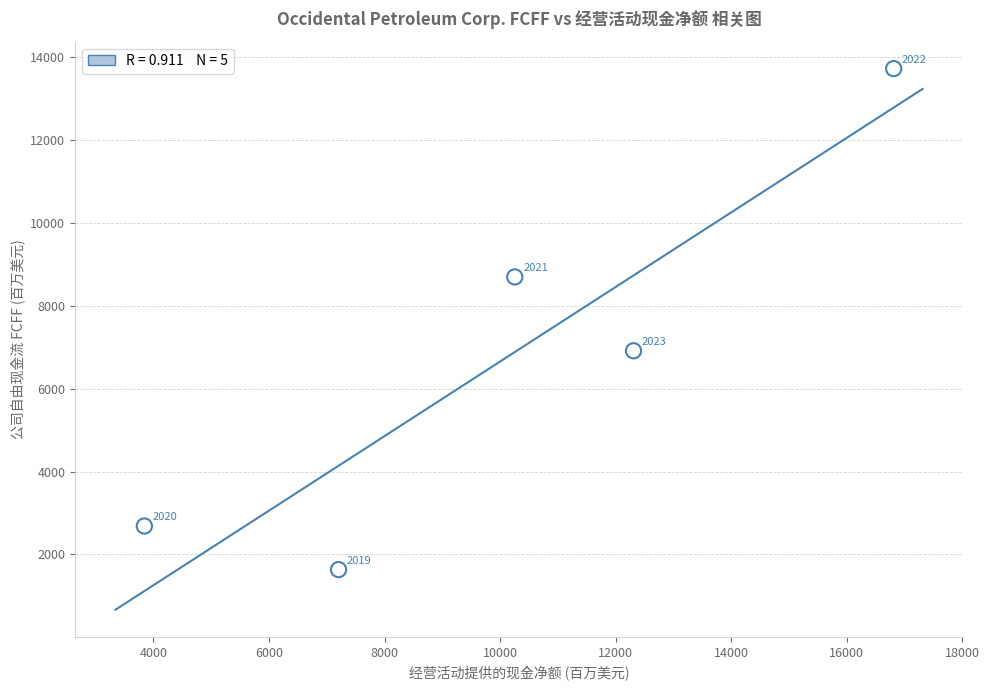

What Y value in the scatter plot is closest to 7676?

6912